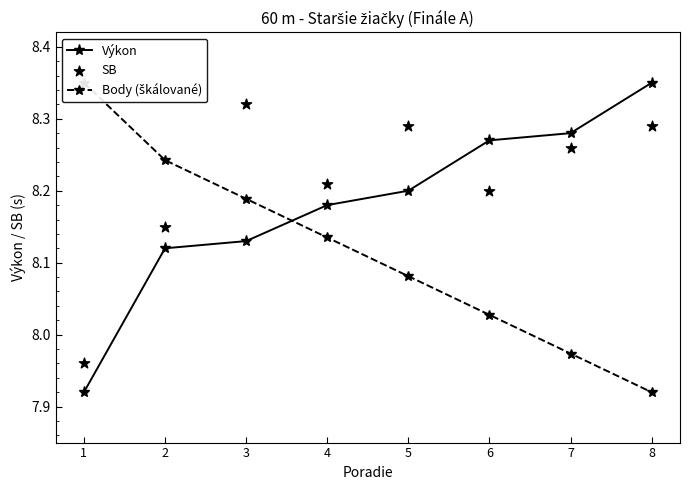

Which series contains the highest Y value?

Výkon